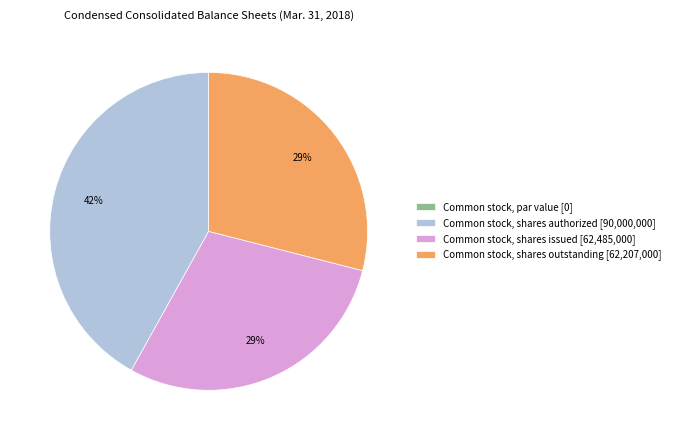

To the nearest percent, what is the combined percentage of Common stock, shares outstanding [62,207,000] and Common stock, shares authorized [90,000,000]?

71%